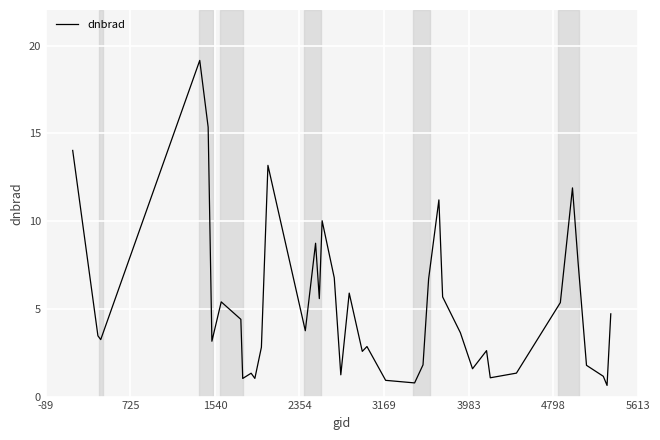

What is the smallest value displayed?

0.6